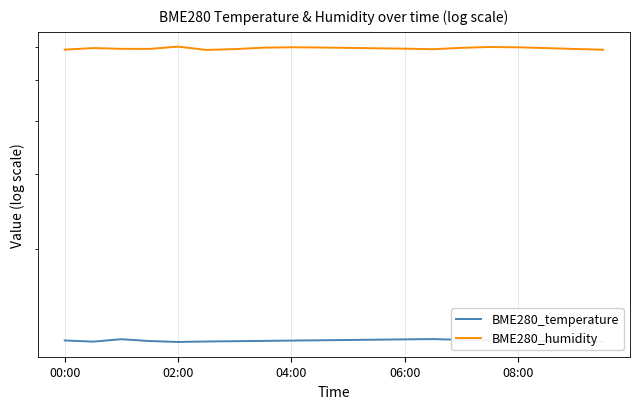

What is the spread (max minus min) of values at 14?

47.4